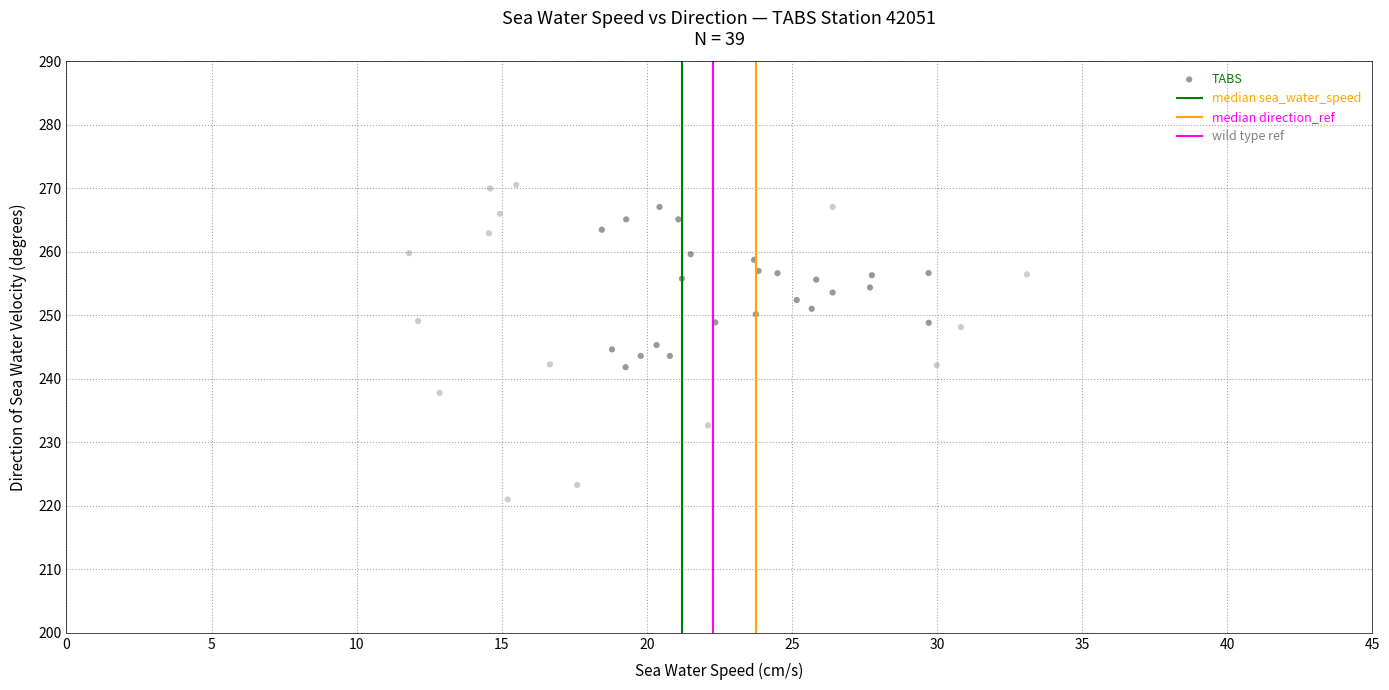

What is the range of Y values (max minus min)?

49.5